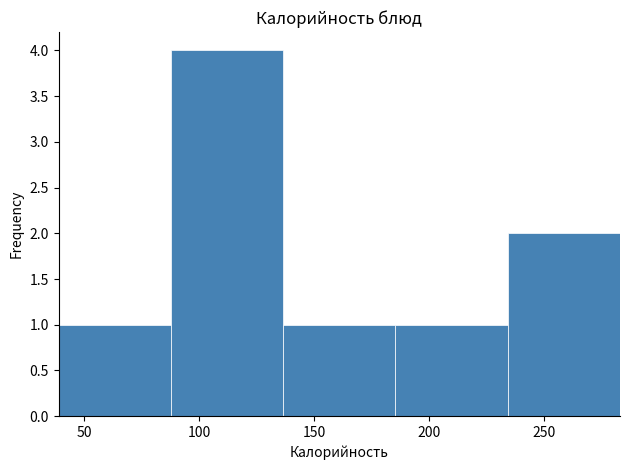

Which range on the x-axis has the tallest bar?

90 to 135